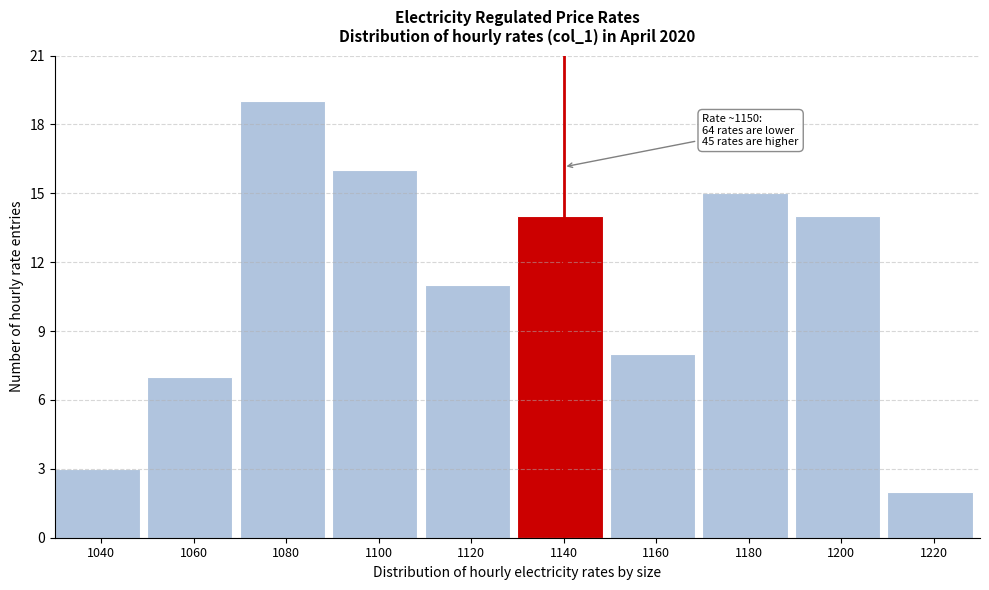

Reading left to right, list all the values displayed in this chart.

1040=3	1060=7	1080=19	1100=16	1120=11	1140=14	1160=8	1180=15	1200=14	1220=2